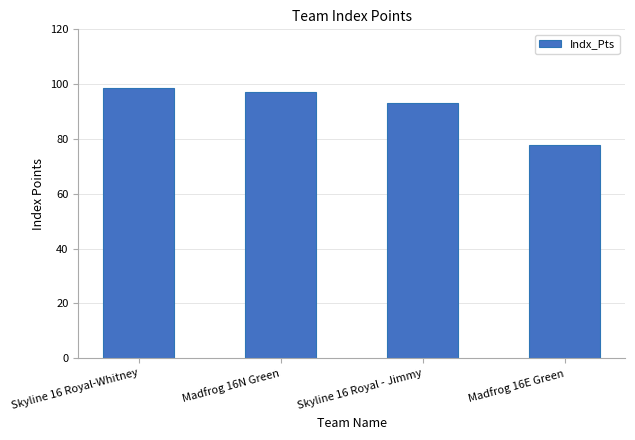

List the labels in order of value, largest first.

Skyline 16 Royal-Whitney, Madfrog 16N Green, Skyline 16 Royal - Jimmy, Madfrog 16E Green